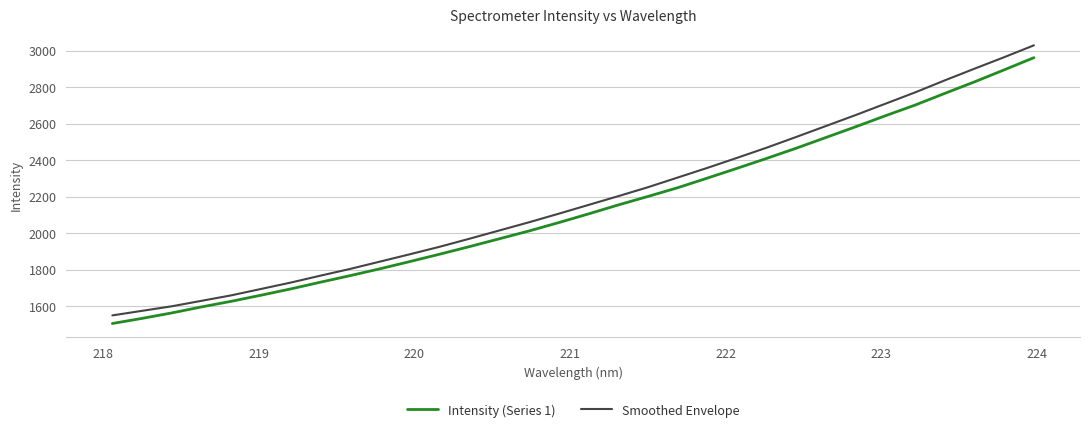

True or false: Smoothed Envelope has more than 1 points higher than both neighbors.

False